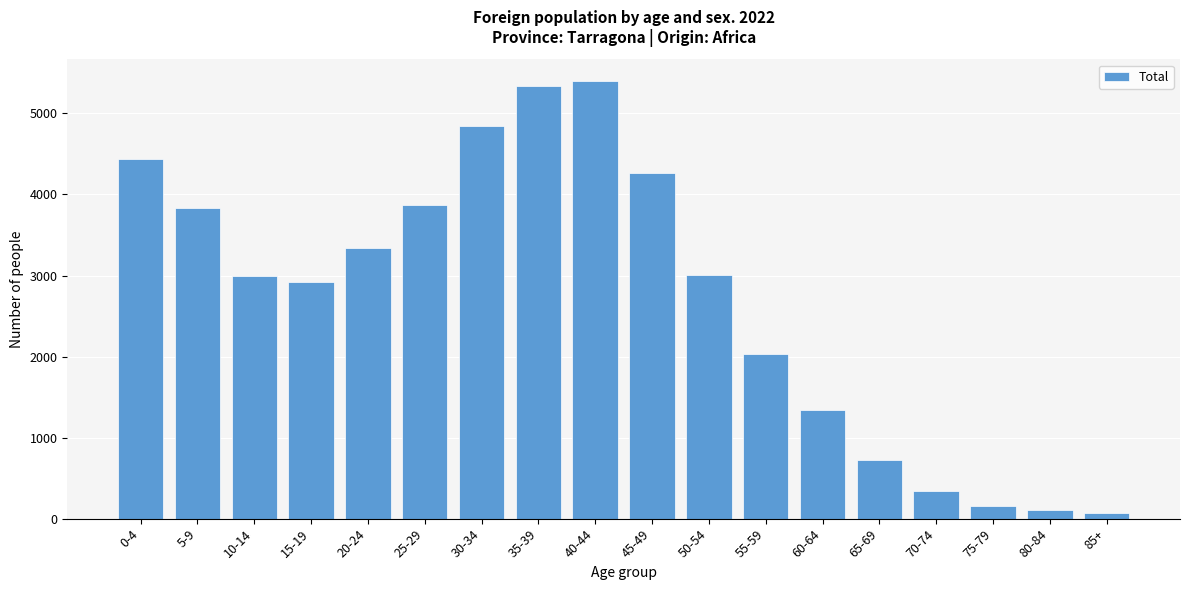

At which label is the value closest to 2732?

15-19